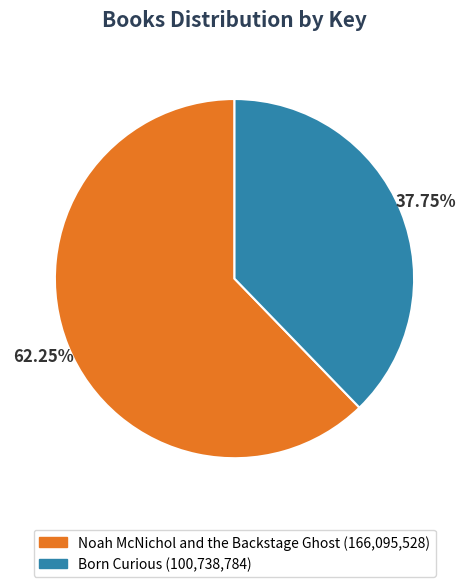

What is the largest slice in the pie chart?

Noah McNichol and the Backstage Ghost